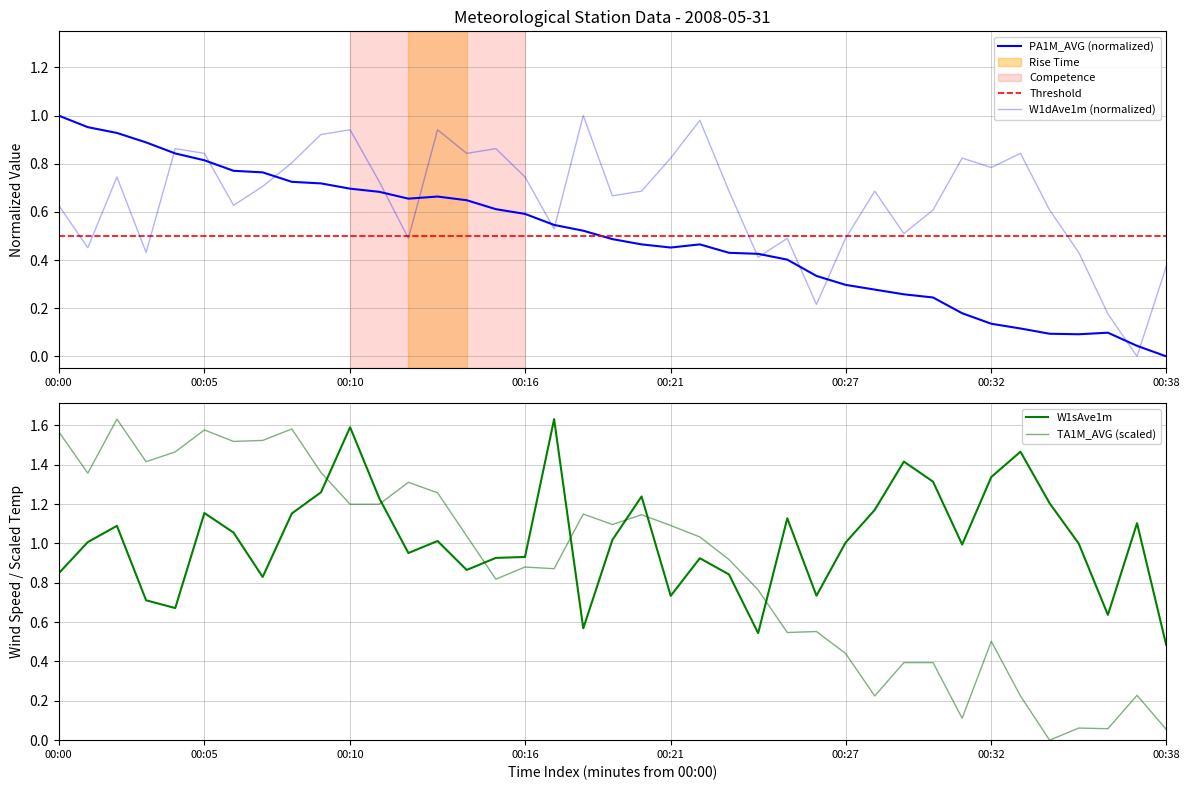

Reading left to right, list all the values displayed in this chart.

PA1M_AVG: 1.0	1.0	0.9	0.9	0.8	0.8	0.8	0.8	0.7	0.7	0.7	0.7	0.7	0.7	0.6	0.6	0.6	0.5	0.5	0.5	0.5	0.5	0.5	0.4	0.4	0.4	0.3	0.3	0.3	0.3	0.2	0.2	0.1	0.1	0.1	0.1	0.1	0.0	0.0
W1dAve1m: 0.6	0.5	0.7	0.4	0.9	0.8	0.6	0.7	0.8	0.9	0.9	0.7	0.5	0.9	0.8	0.9	0.7	0.5	1.0	0.7	0.7	0.8	1.0	0.7	0.4	0.5	0.2	0.5	0.7	0.5	0.6	0.8	0.8	0.8	0.6	0.4	0.2	0.0	0.4
W1sAve1m: 0.8	1.0	1.1	0.7	0.7	1.2	1.1	0.8	1.2	1.3	1.6	1.2	1.0	1.0	0.9	0.9	0.9	1.6	0.6	1.0	1.2	0.7	0.9	0.8	0.5	1.1	0.7	1.0	1.2	1.4	1.3	1.0	1.3	1.5	1.2	1.0	0.6	1.1	0.5
TA1M_AVG: 1.6	1.4	1.6	1.4	1.5	1.6	1.5	1.5	1.6	1.4	1.2	1.2	1.3	1.3	1.0	0.8	0.9	0.9	1.1	1.1	1.1	1.1	1.0	0.9	0.8	0.5	0.6	0.4	0.2	0.4	0.4	0.1	0.5	0.2	0.0	0.1	0.1	0.2	0.1